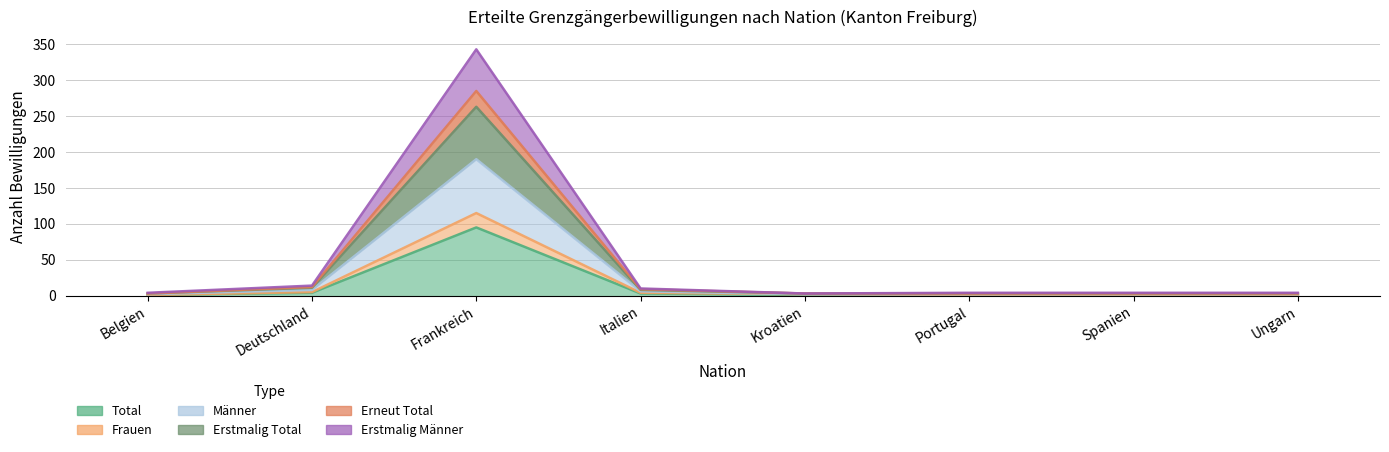

What is the difference between the Frauen values at Kroatien and Italien?

2